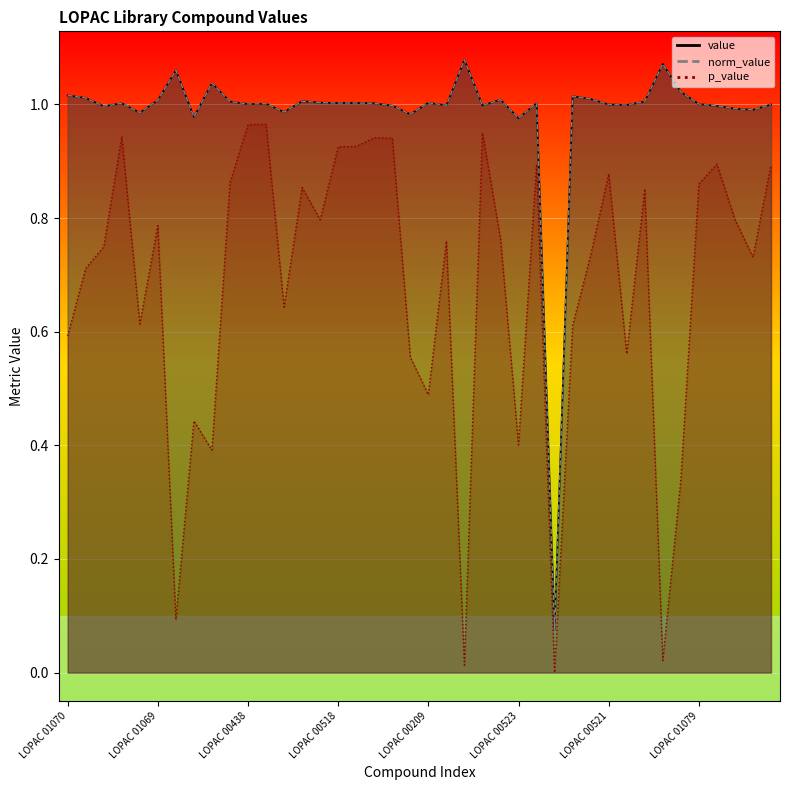

In value, how many points are lower than both neighbors (excluding endpoints)?

13